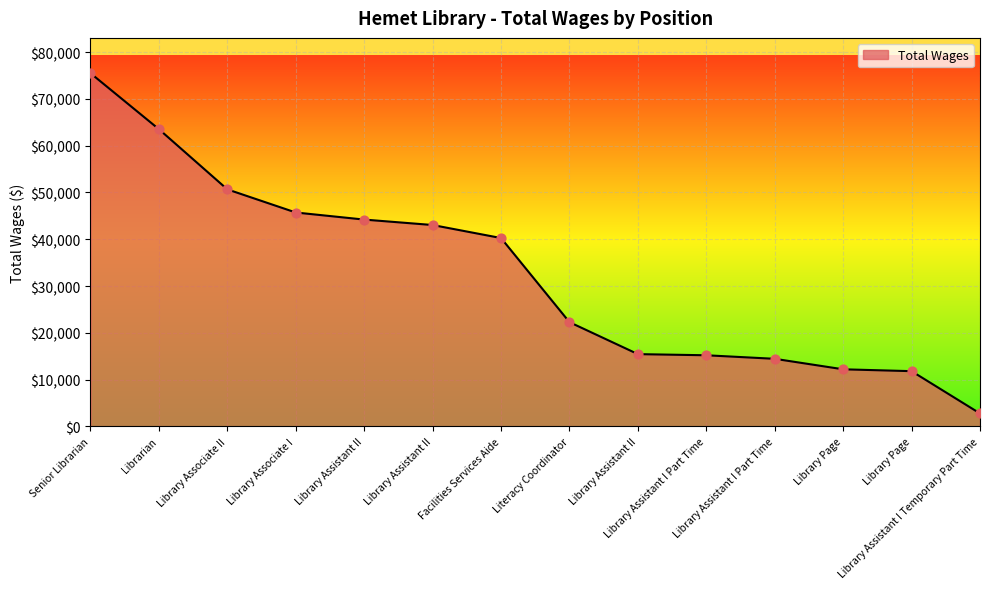

How many lines are shown in the chart?

1